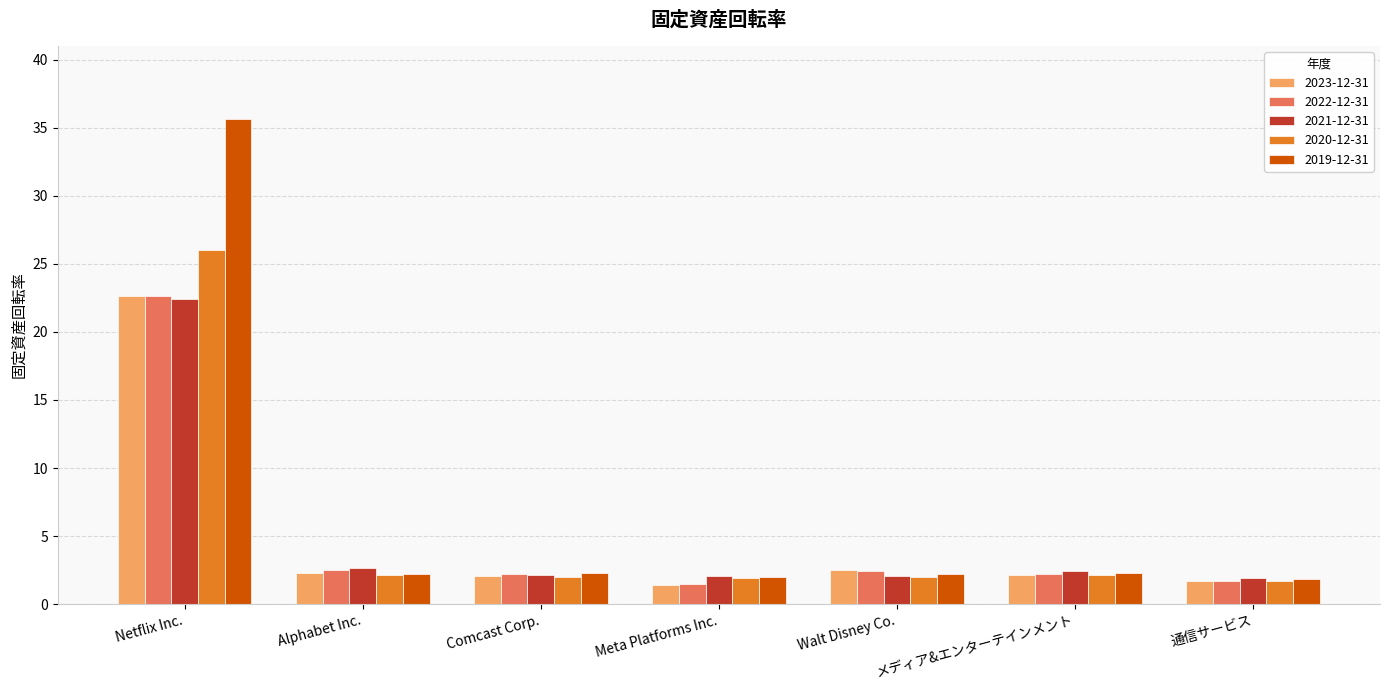

Which series has the largest total across all categories?

2019-12-31